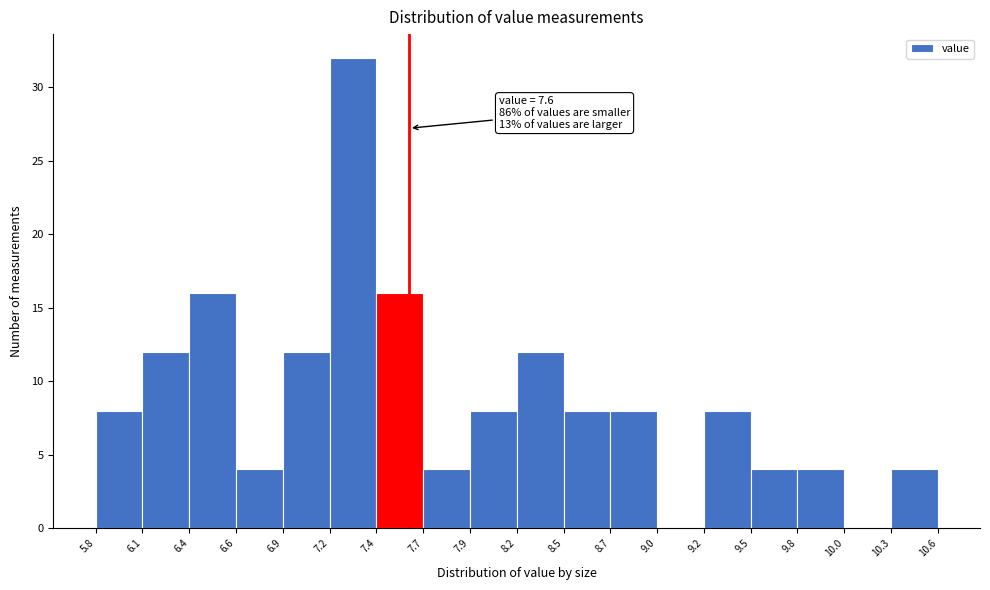

Which range on the x-axis has the tallest bar?

7.2 to 7.4